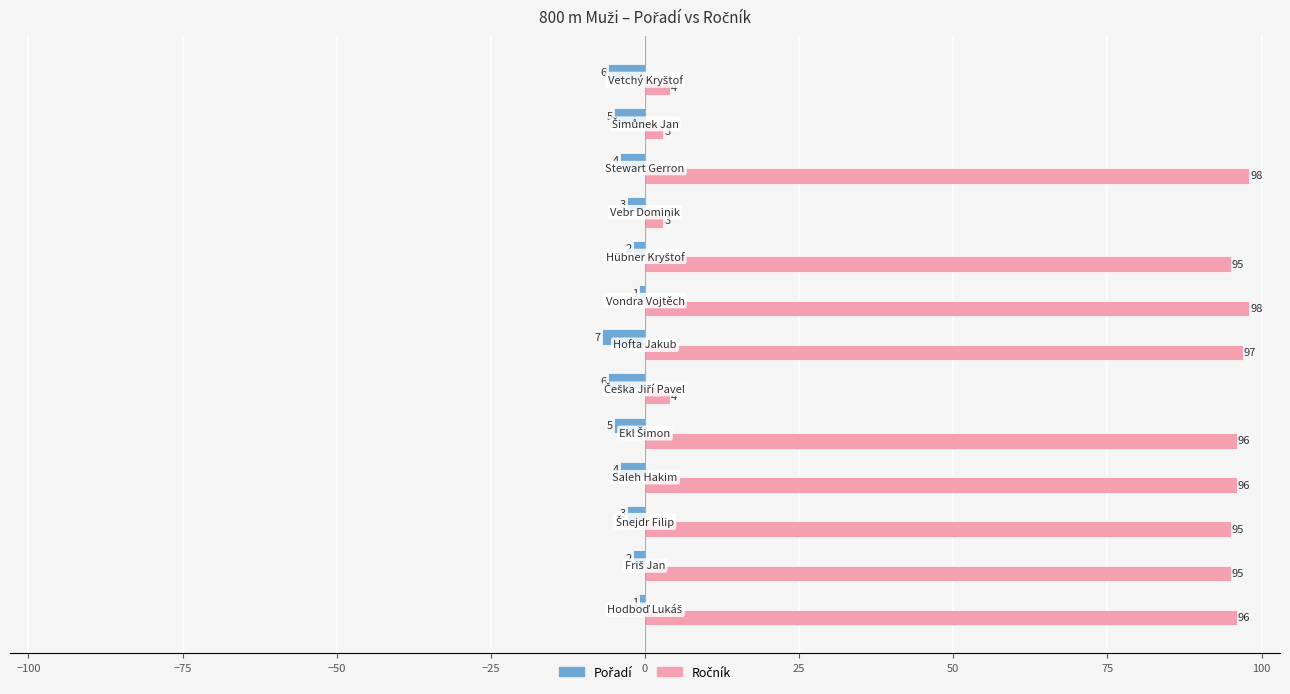

What is the maximum value shown in the chart?

98